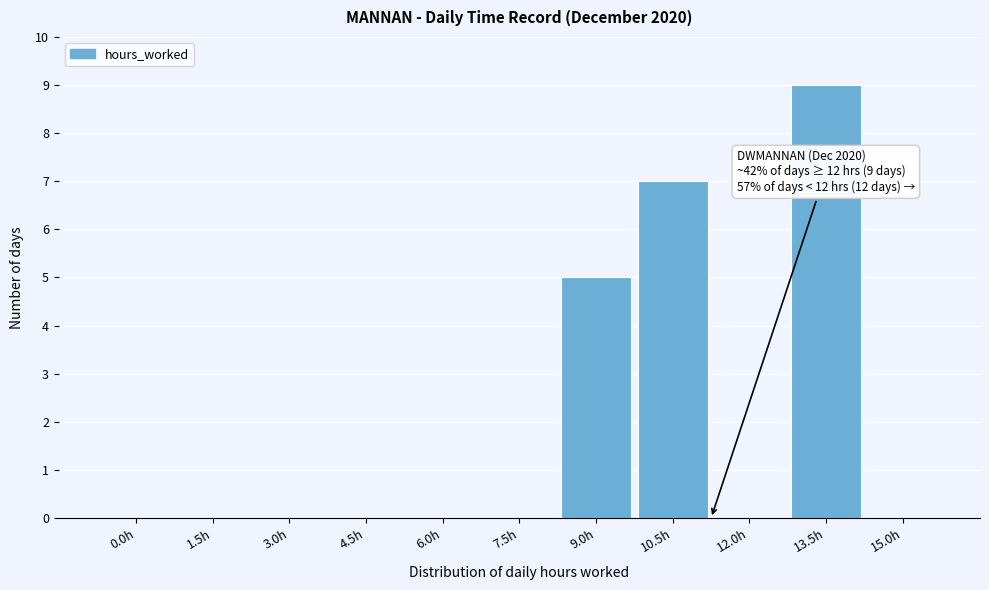

Reading left to right, list all the values displayed in this chart.

0.0h=0	1.5h=0	3.0h=0	4.5h=0	6.0h=0	7.5h=0	9.0h=5	10.5h=7	12.0h=0	13.5h=9	15.0h=0